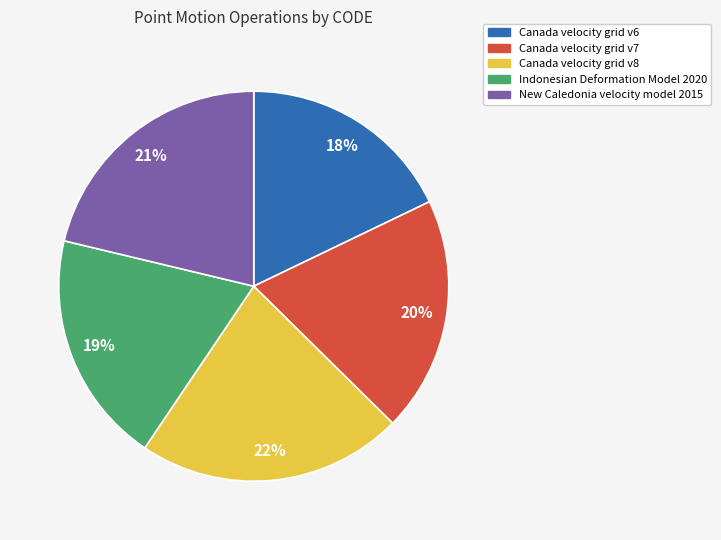

Which slice is the largest?

Canada velocity grid v8